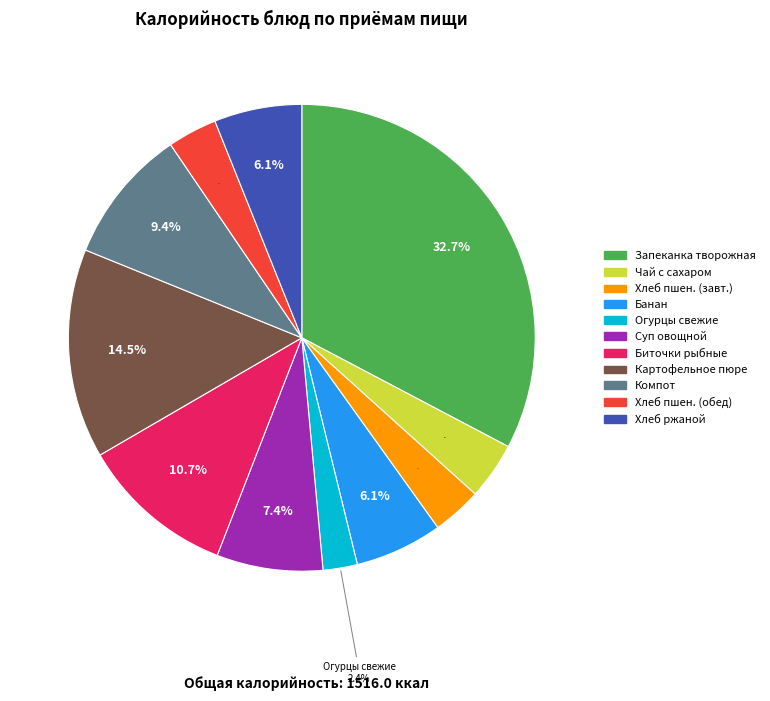

Which has a higher value, Биточки рыбные or Чай с сахаром?

Биточки рыбные